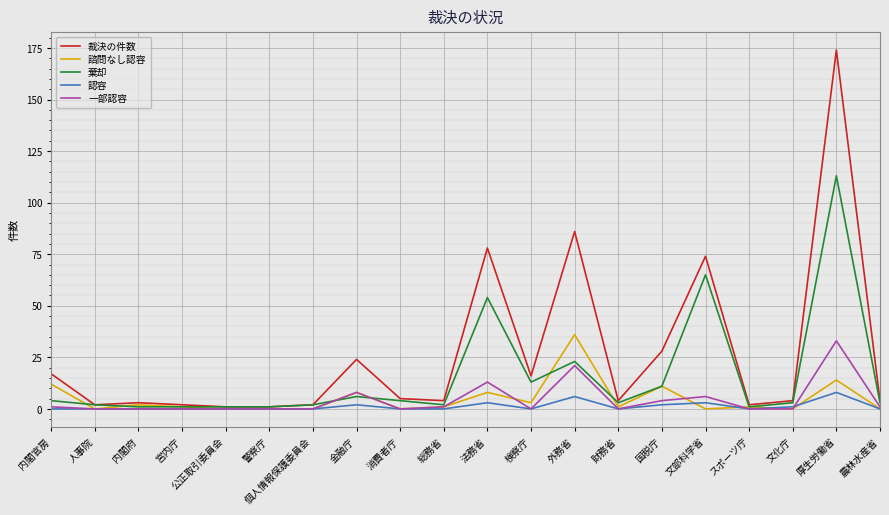

Which series has the largest total across all categories?

裁決の件数